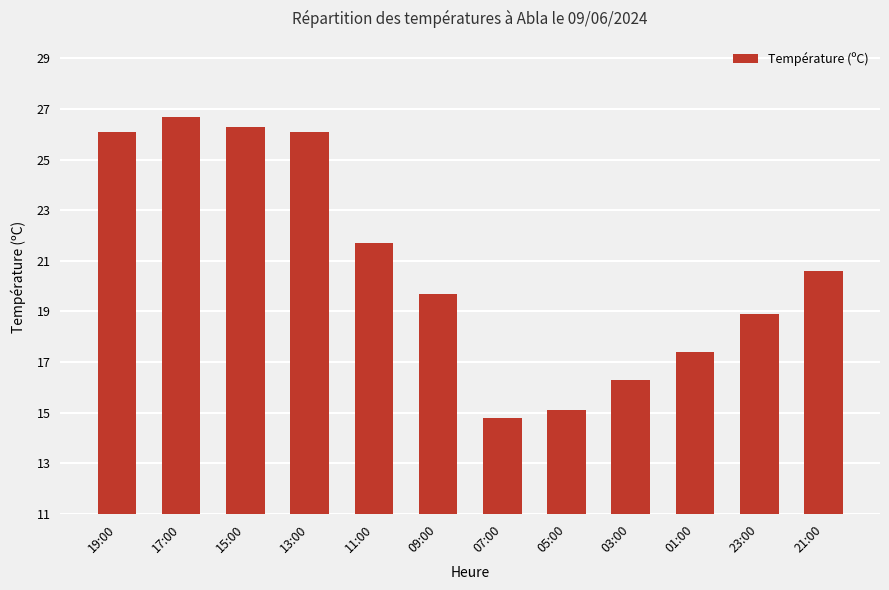

Approximately how many times larger is the value at 01:00 compared to 05:00?

1.2